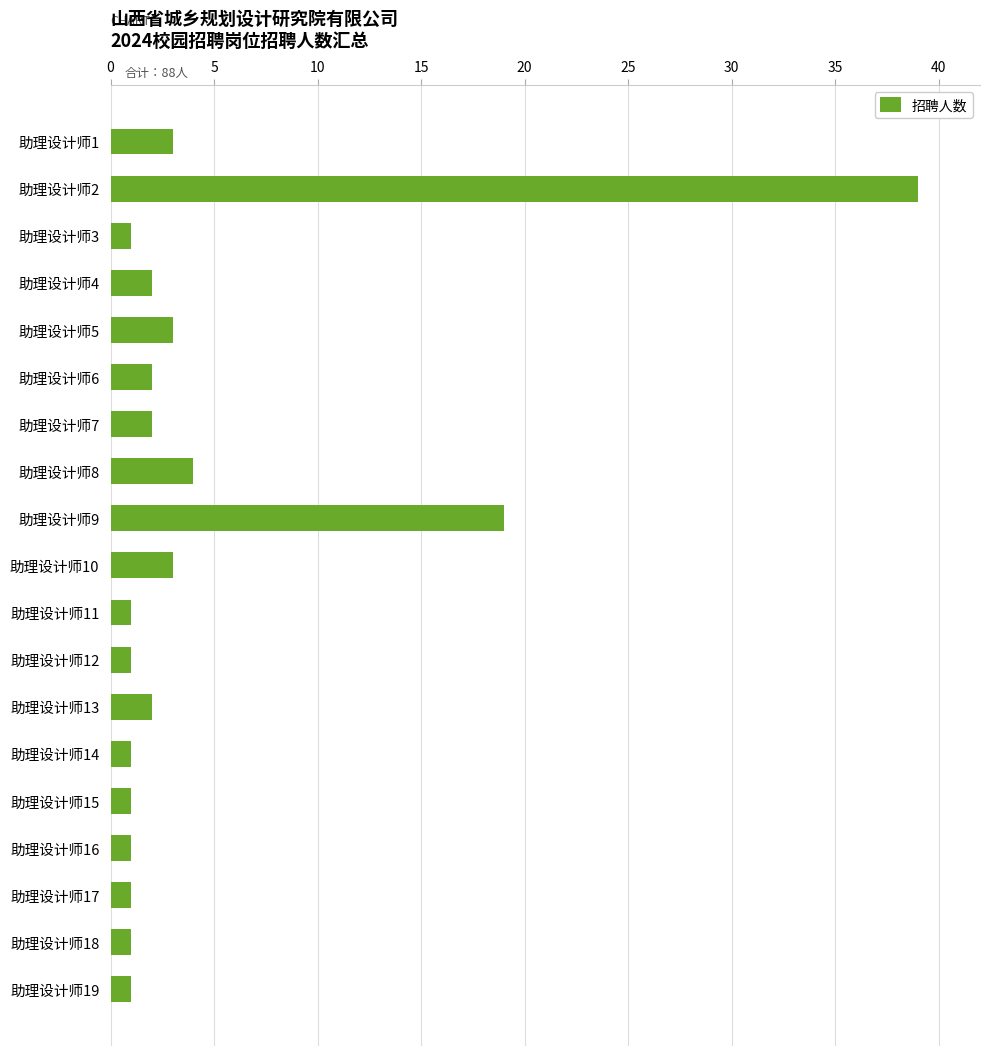

Between 助理设计师10 and 助理设计师2, which is larger?

助理设计师2